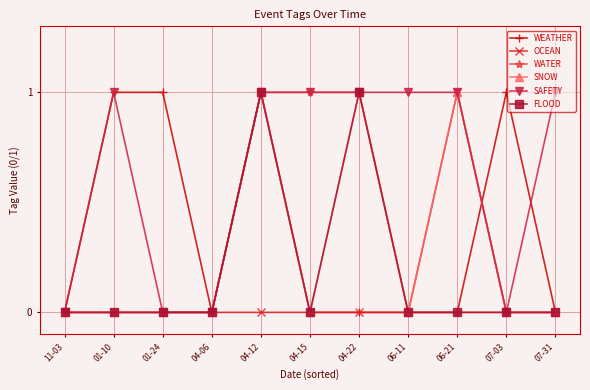

Is it true that FLOOD equals 0 at 07-03?

True